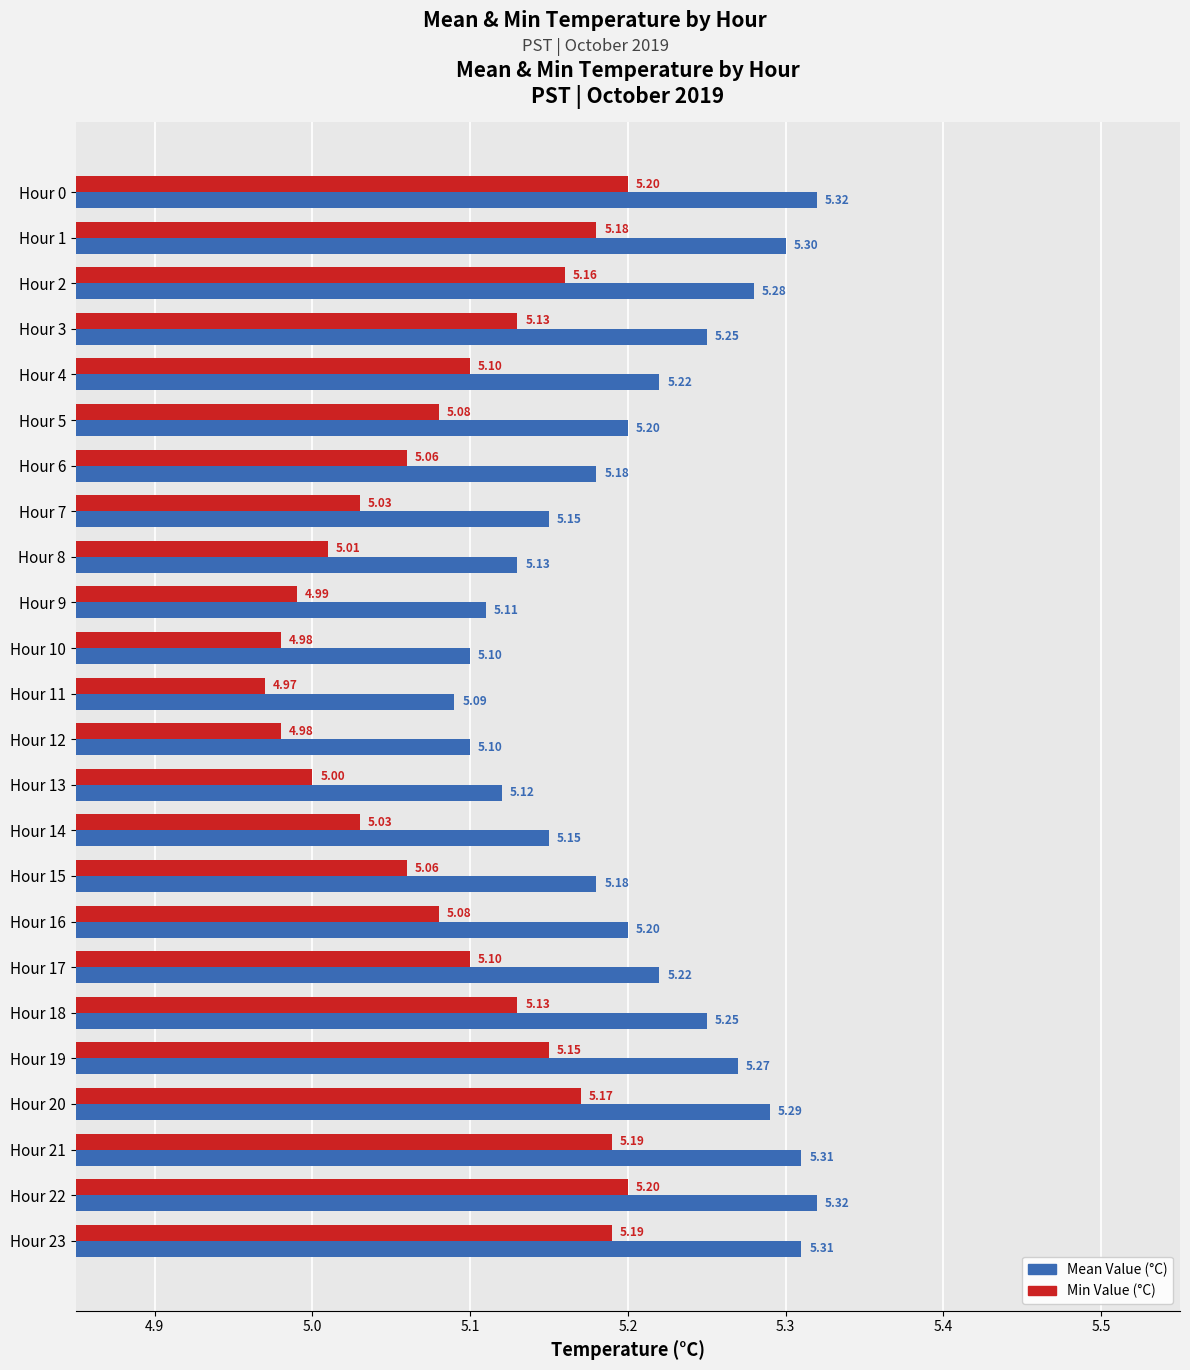

What is the difference between the second highest and second lowest values in the Min Value (°C) series?

0.2